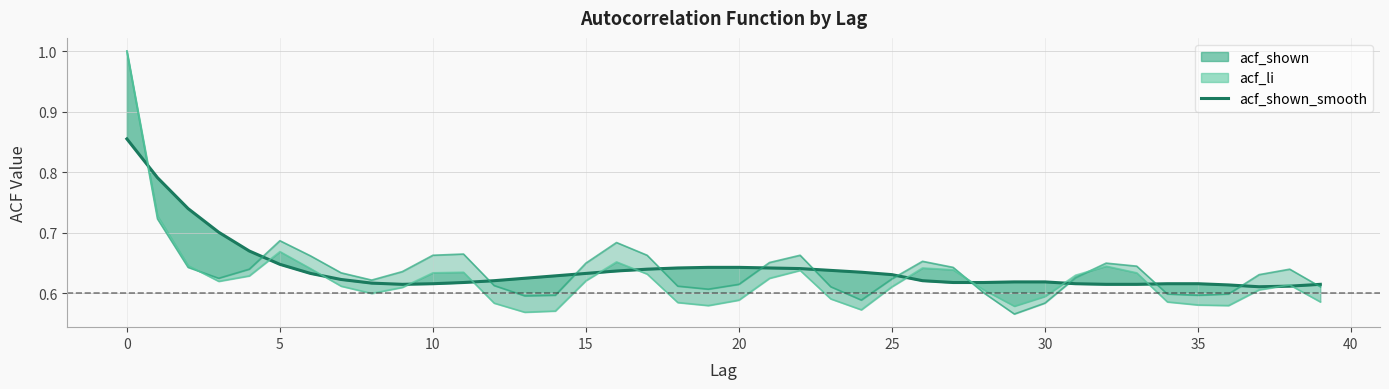

What is the difference between the second highest and second lowest values in the acf_li series?

0.2